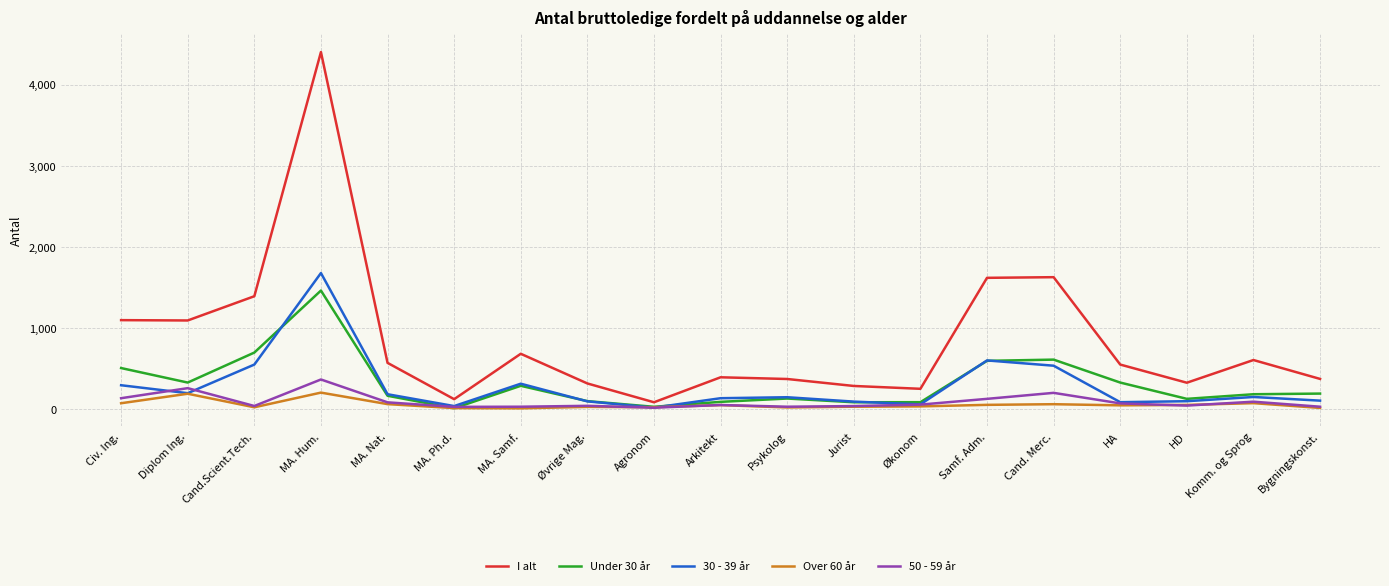

Which label corresponds to the largest value in the chart?

MA. Hum.